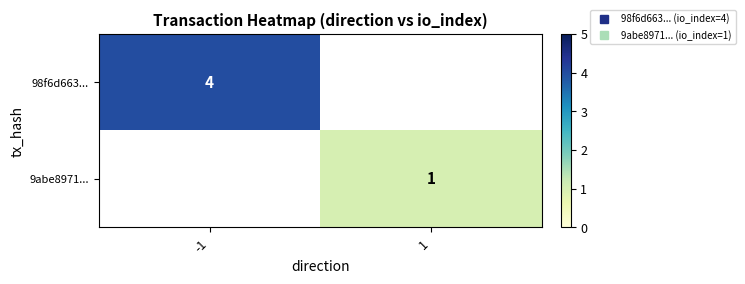

Which series has the largest range (max minus min)?

98f6d663...